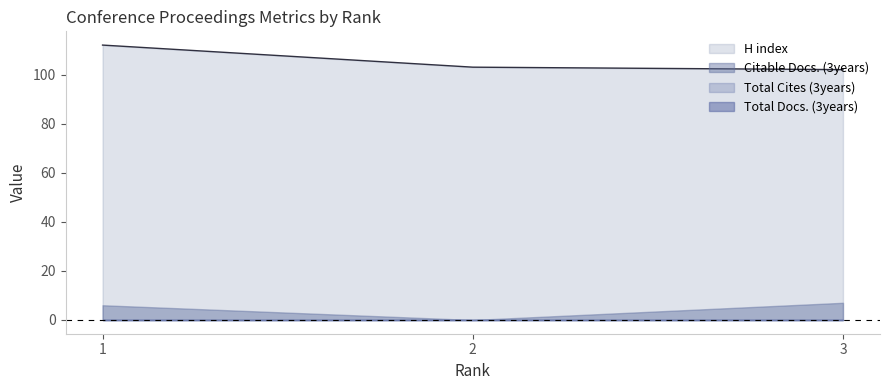

At 3, list the series in order from smallest to largest.

Total Docs. (3years), Total Cites (3years), Citable Docs. (3years), H index